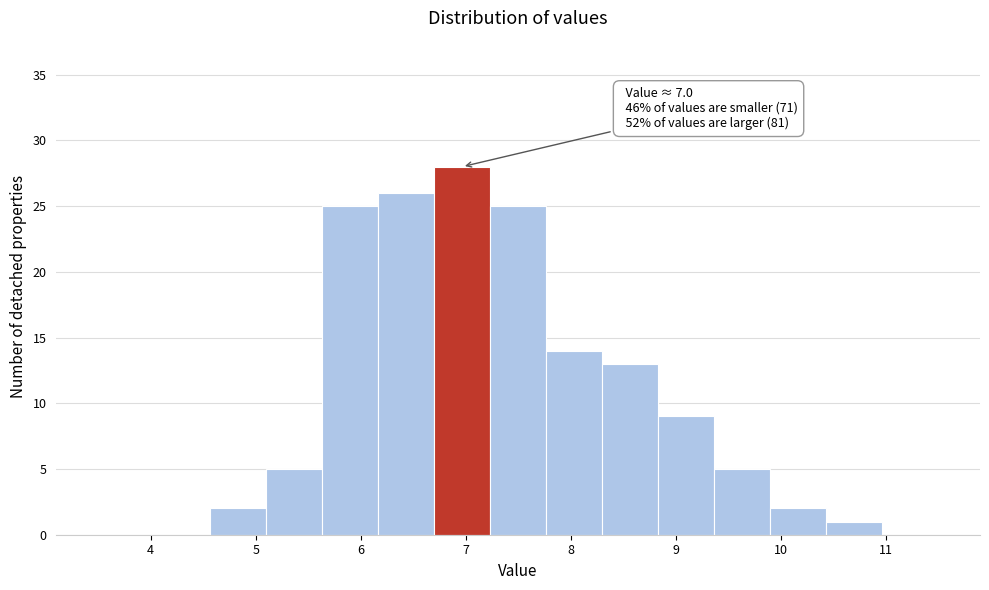

Over which range of the x-axis is the bar tallest?

6.7 to 7.2